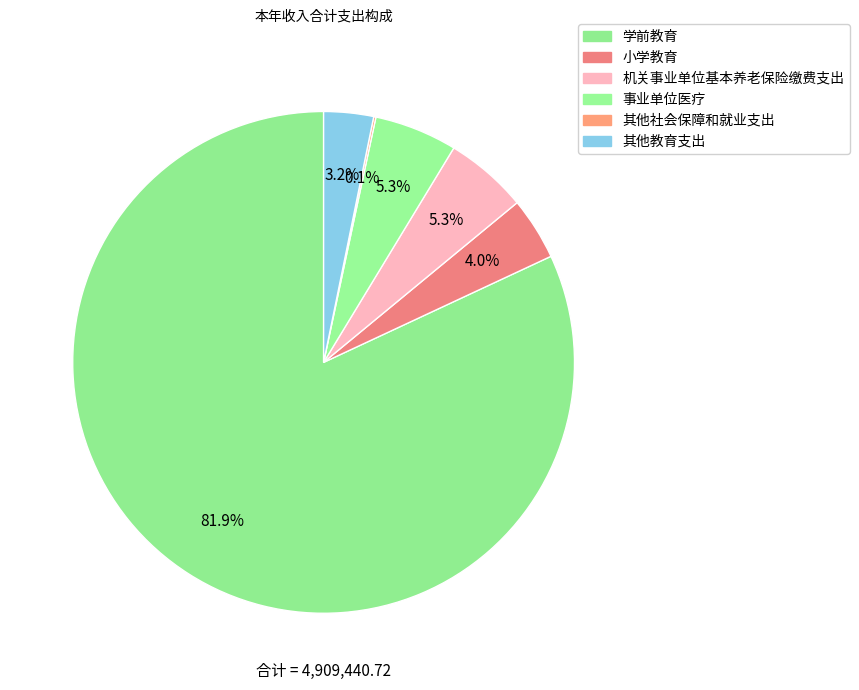

Which has a higher value, 其他社会保障和就业支出 or 学前教育?

学前教育